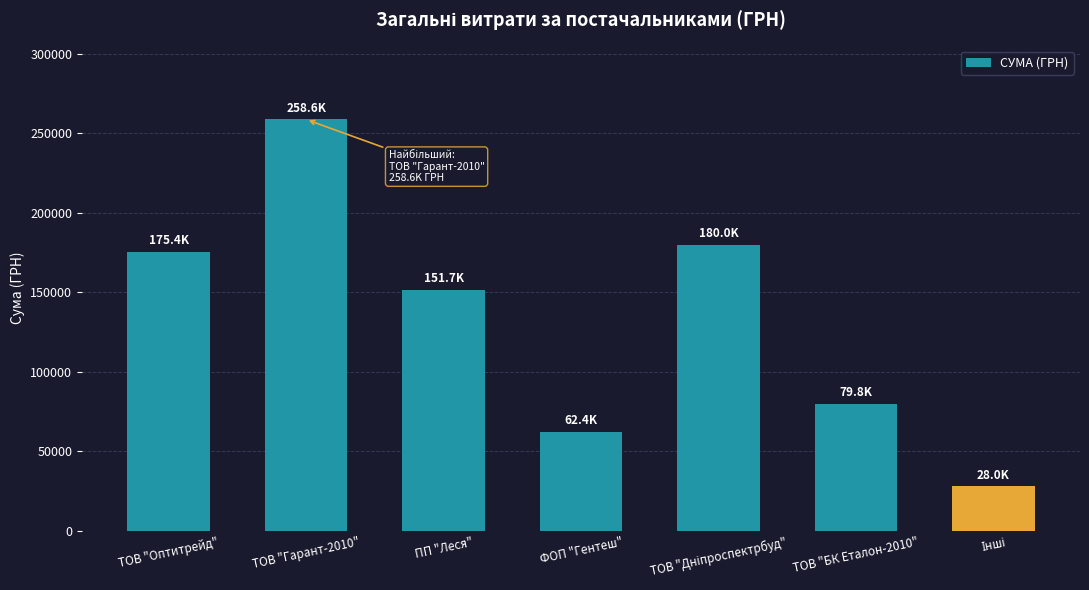

What is the minimum value shown in the chart?

28030.3